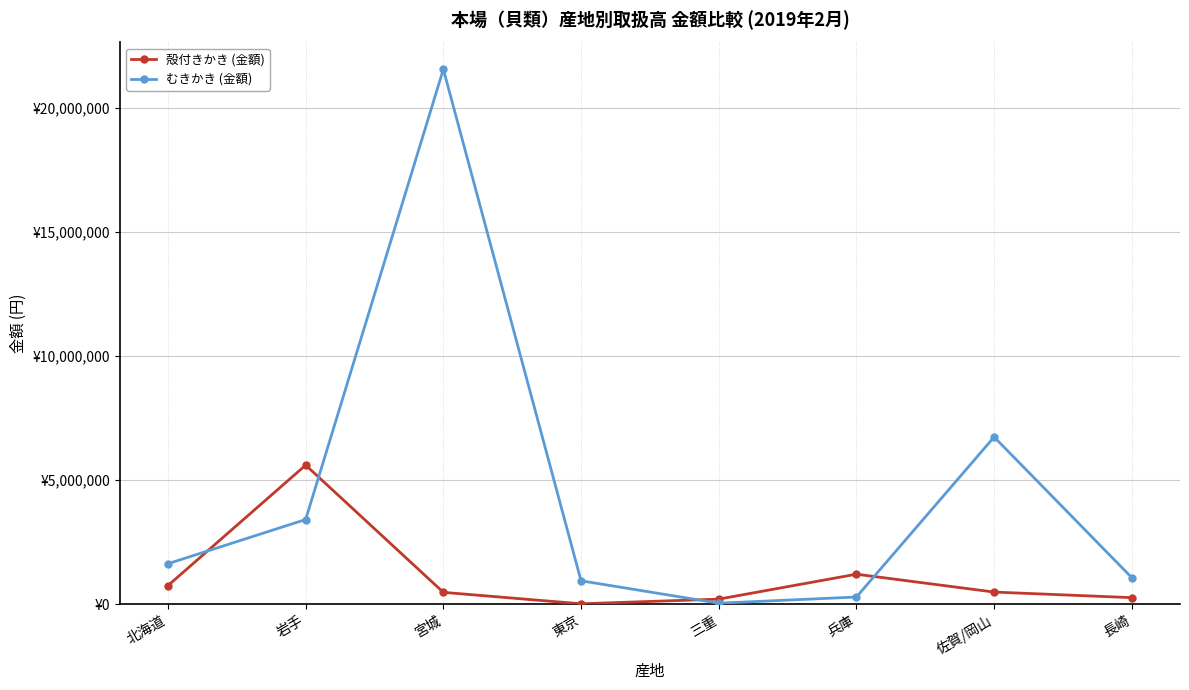

How many intersections are there between むきかき (金額) and 殻付きかき (金額)?

4